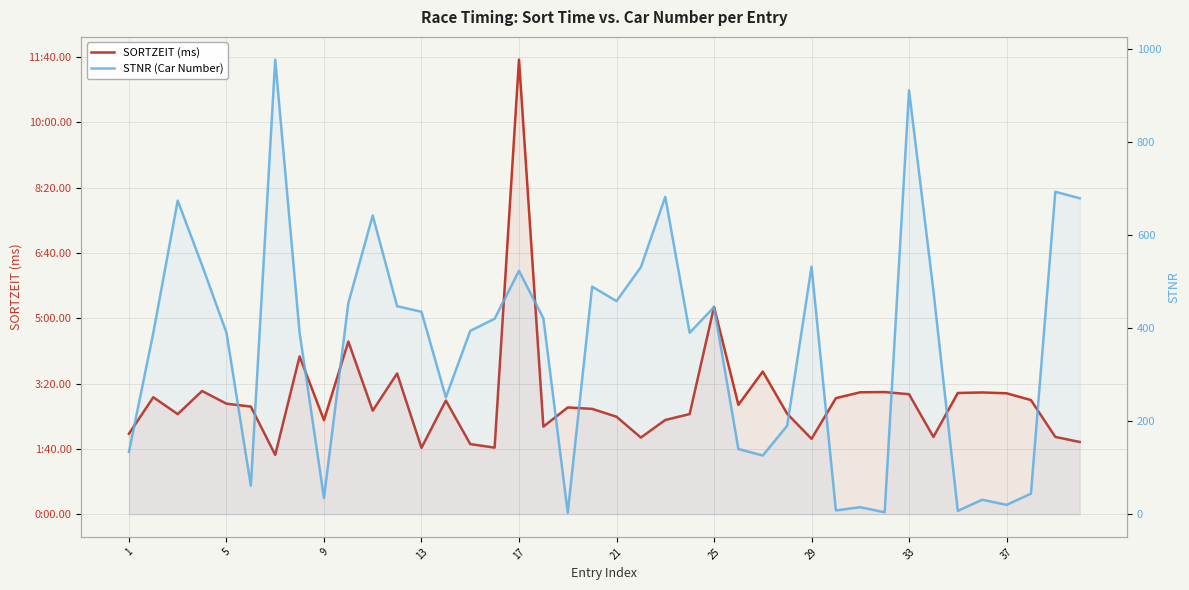

At 33, list the series in order from largest to smallest.

SORTZEIT (ms), STNR (Car Number)